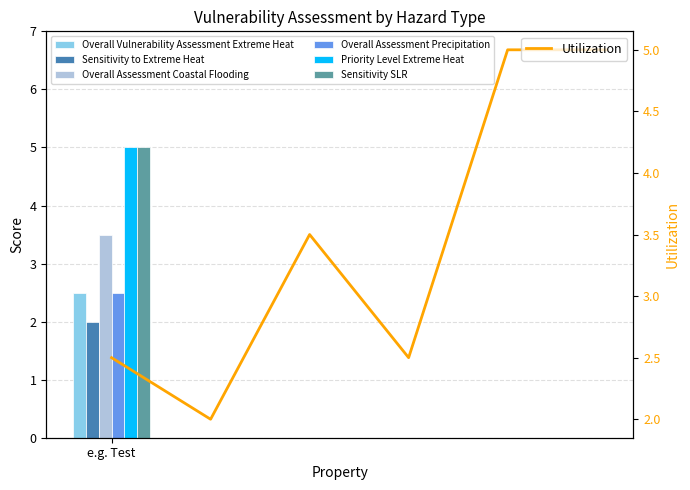

Between 1 and 2, which is larger?

2